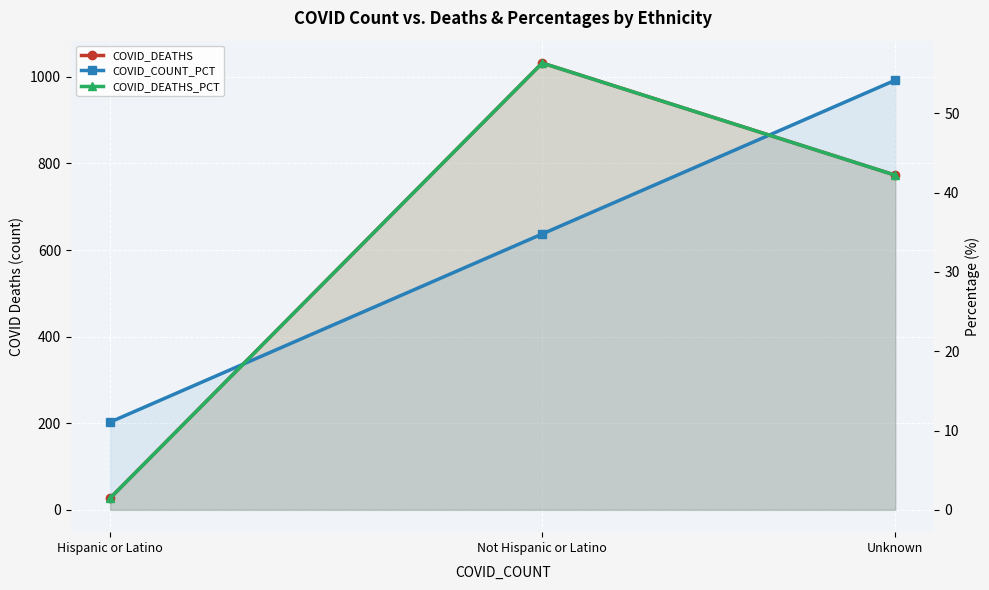

What is the difference between the maximum and minimum values in the COVID_DEATHS series?

1005.0